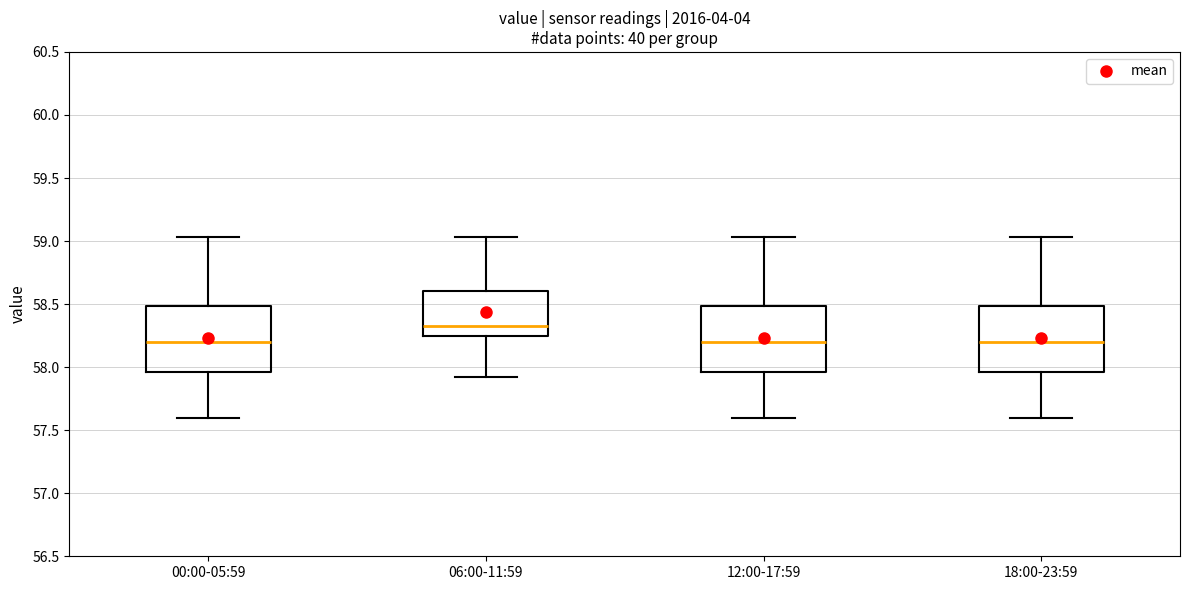

Which box has the highest median line?

06:00-11:59